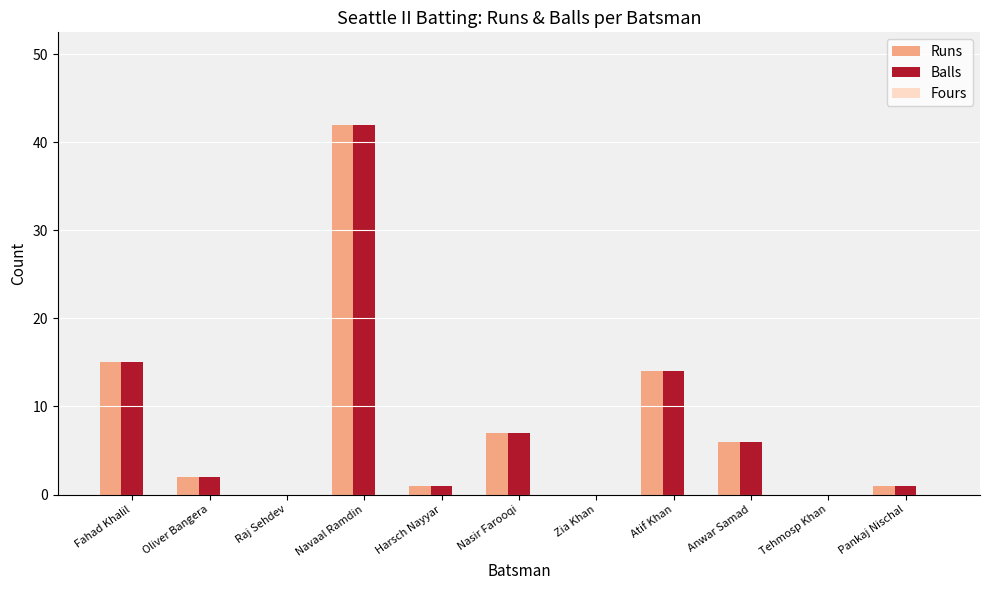

At which category is the sum across all series the highest?

Navaal Ramdin